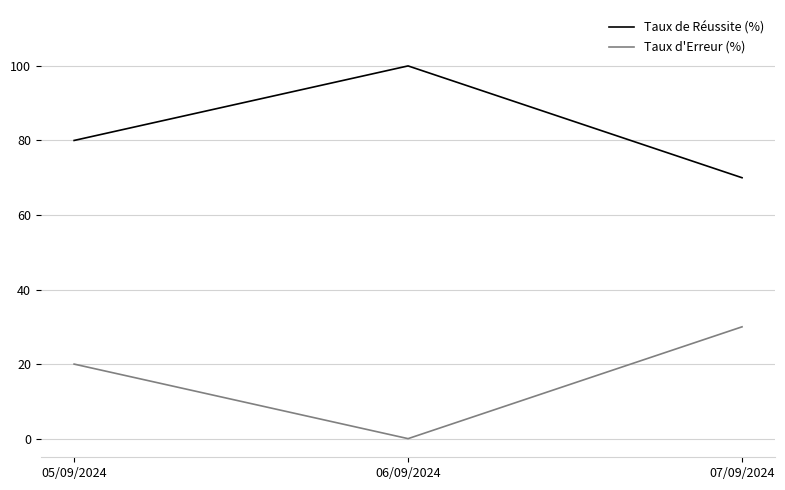

Reading left to right, extract all data points from this chart.

Taux de Réussite (%): 80	100	70
Taux d'Erreur (%): 20	0	30